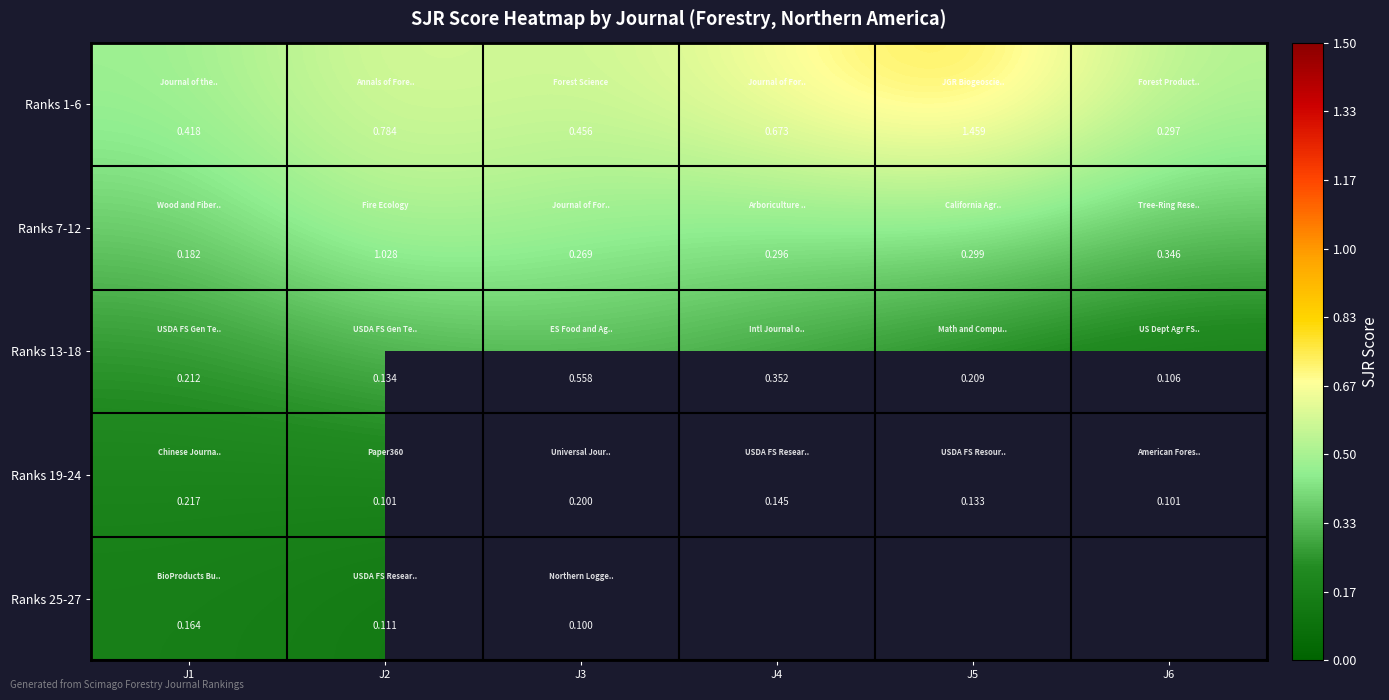

Is the value of Ranks 25-27 at J3 greater than the value of Ranks 19-24 at J6?

No